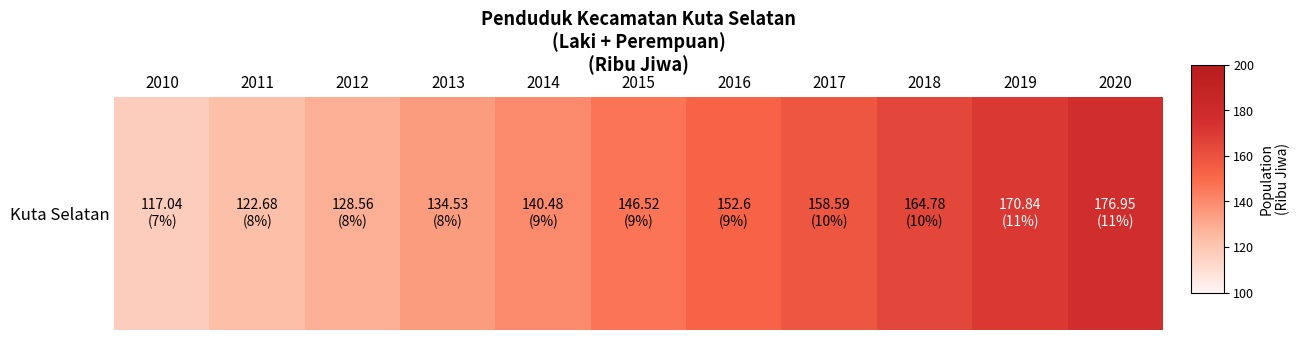

Count the number of values greater than 146.

6